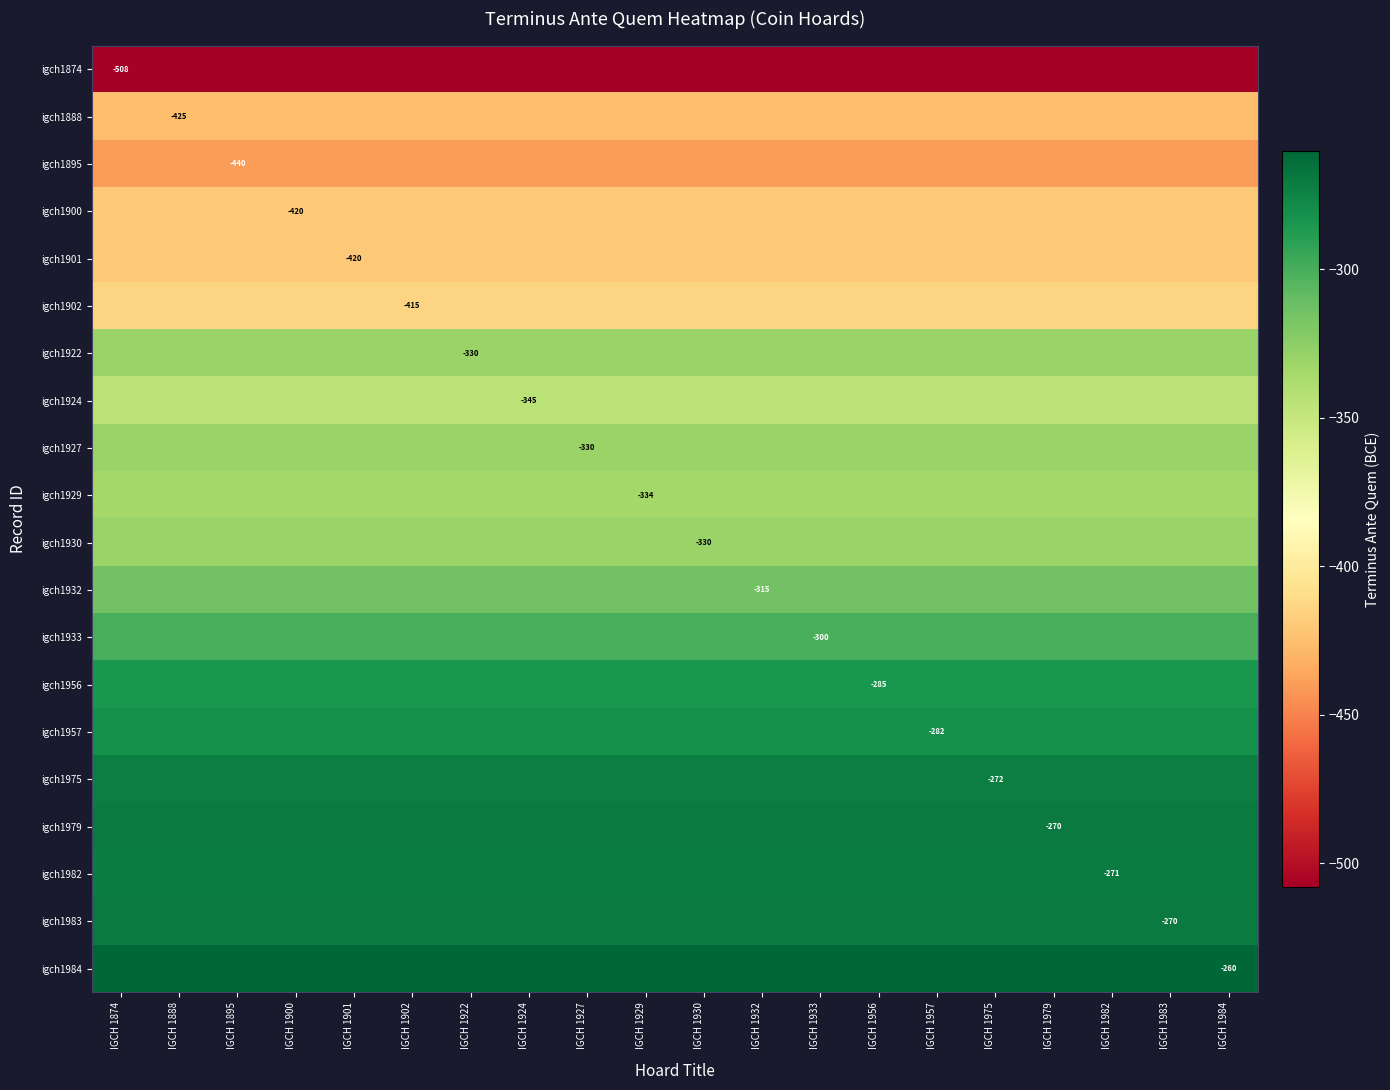

True or false: igch1975 has a value of -387 at IGCH 1922.

False